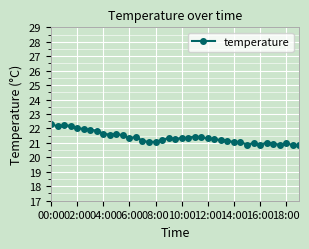

What is the difference between the maximum and minimum values?

1.5